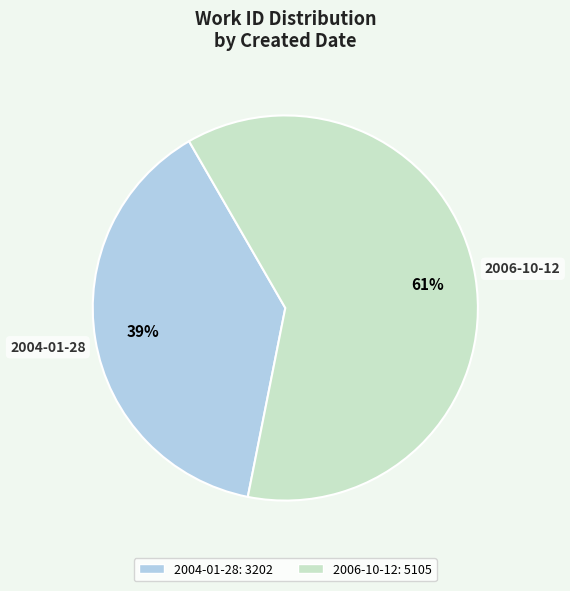

To the nearest percent, what is the average slice percentage?

50%